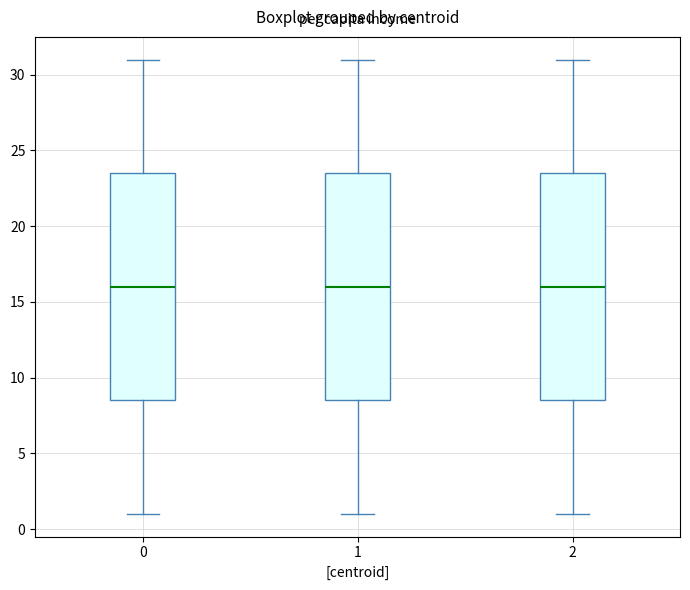

Where does the upper whisker of the box at x = 1 end on the y-axis? The values are not printed on the chart, so give them approximately, as read against the axis.

31.0